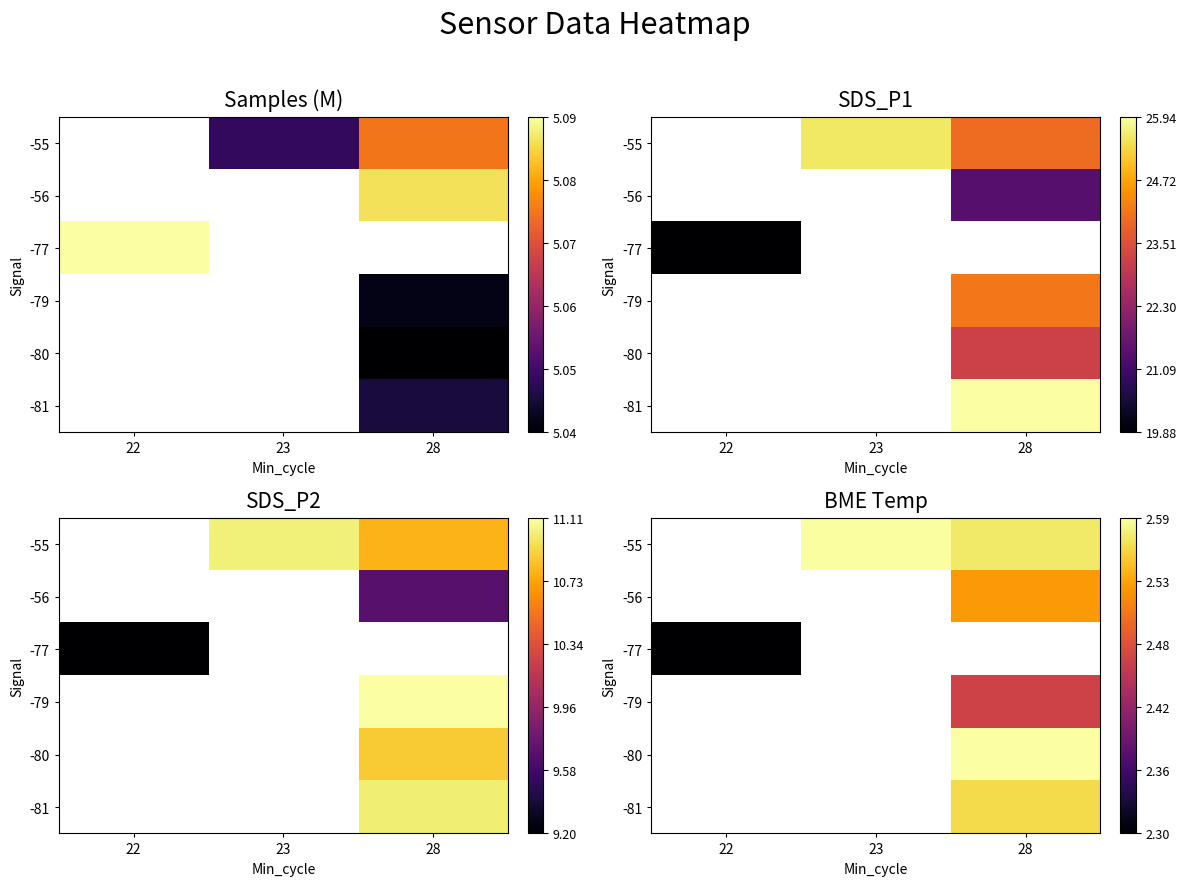

Which label corresponds to the smallest value in the chart?

22